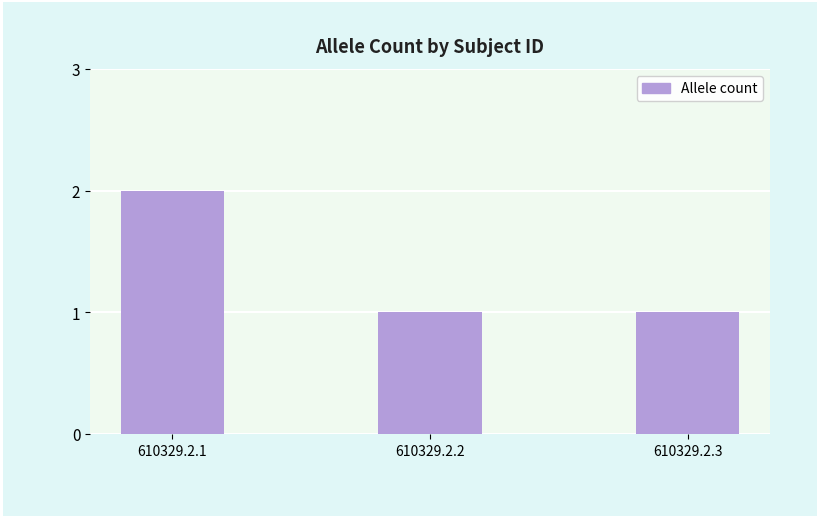

Approximately how many times larger is the value at 610329.2.1 compared to 610329.2.3?

2.0